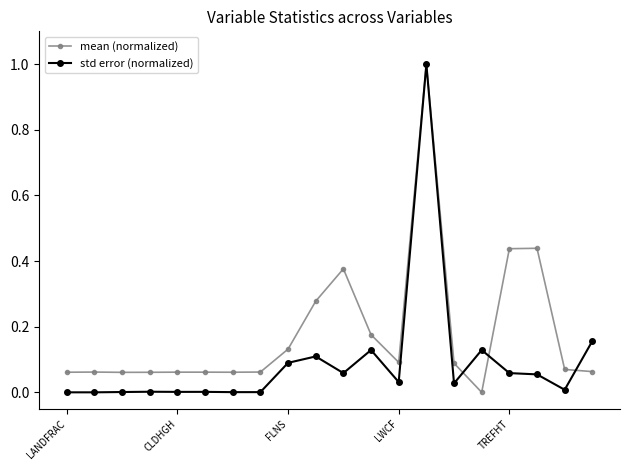

Rank the series by their average value, from highest to lowest.

mean (normalized), std error (normalized)